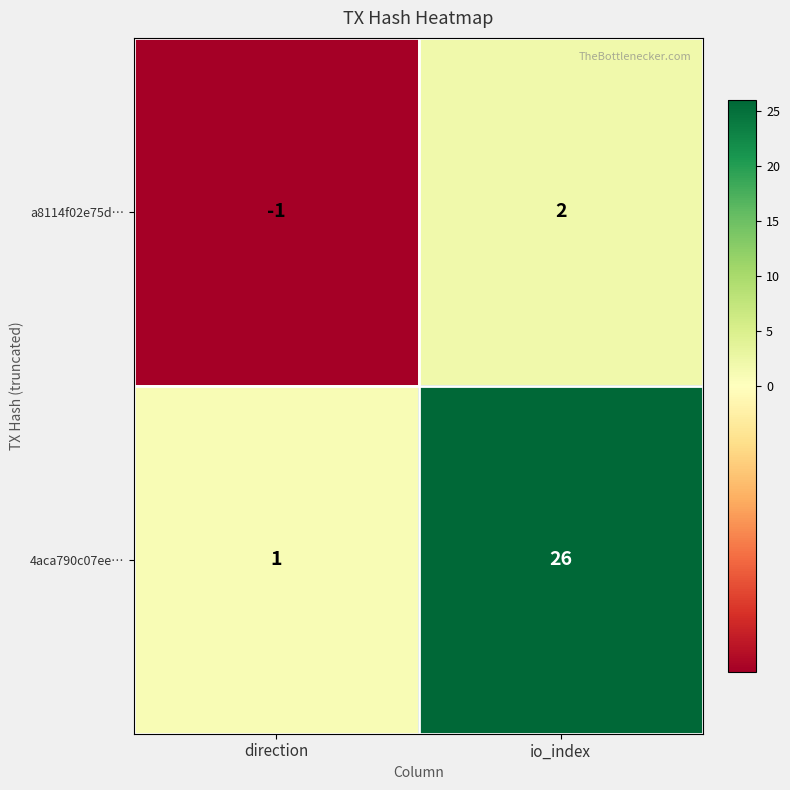

The a8114f02e75d… series shows 3 at io_index. True or false?

False